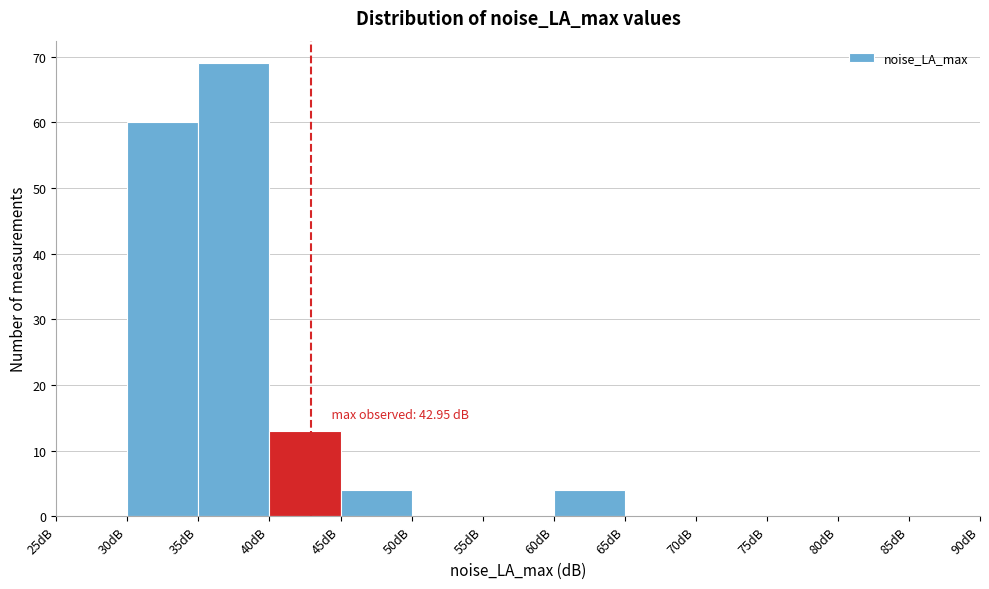

Which range on the x-axis has the tallest bar?

35 to 40